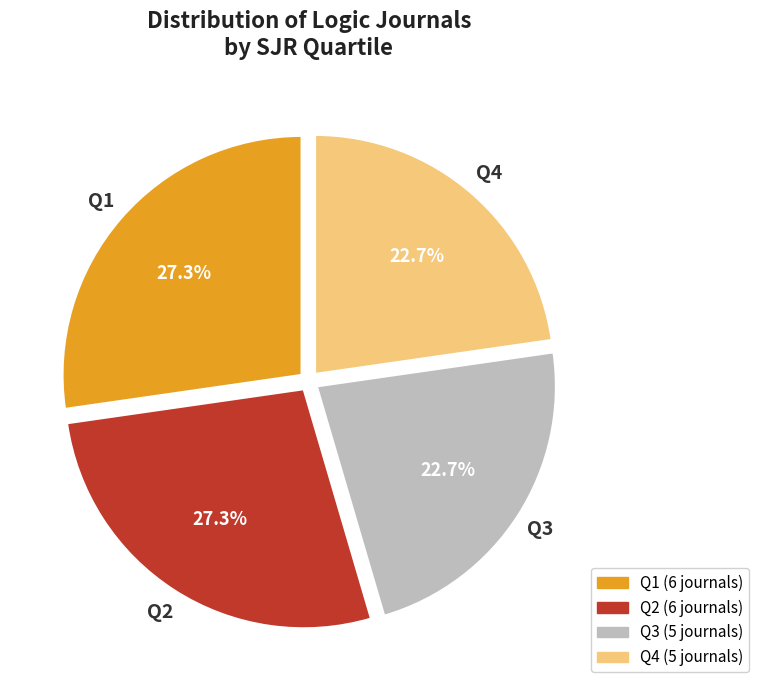

What portion of the pie excludes Q2?

72.7%